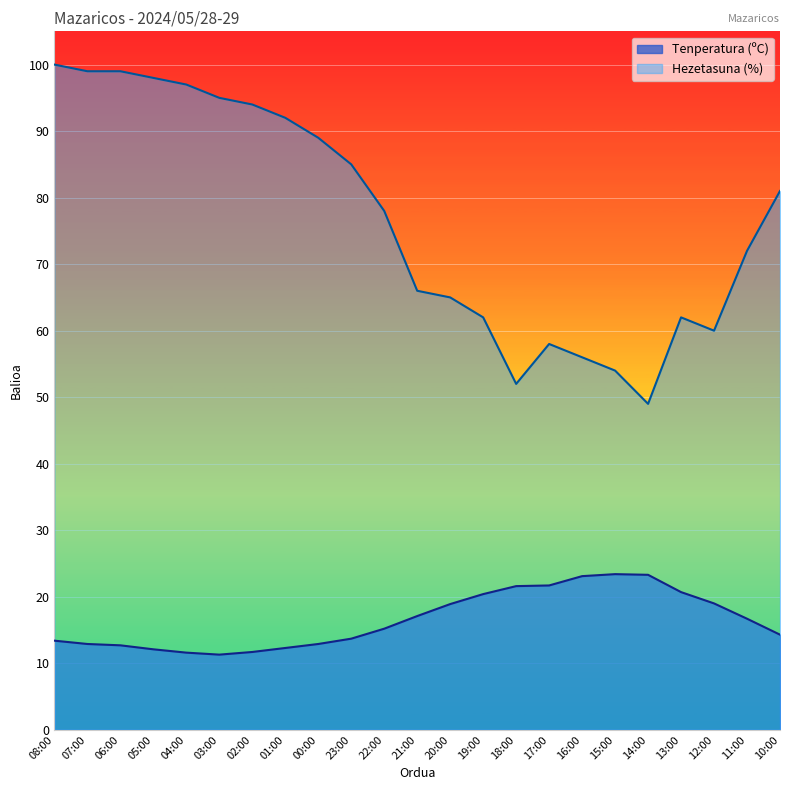

List the series in order of their overall mean, lowest first.

Tenperatura (ºC), Hezetasuna (%)